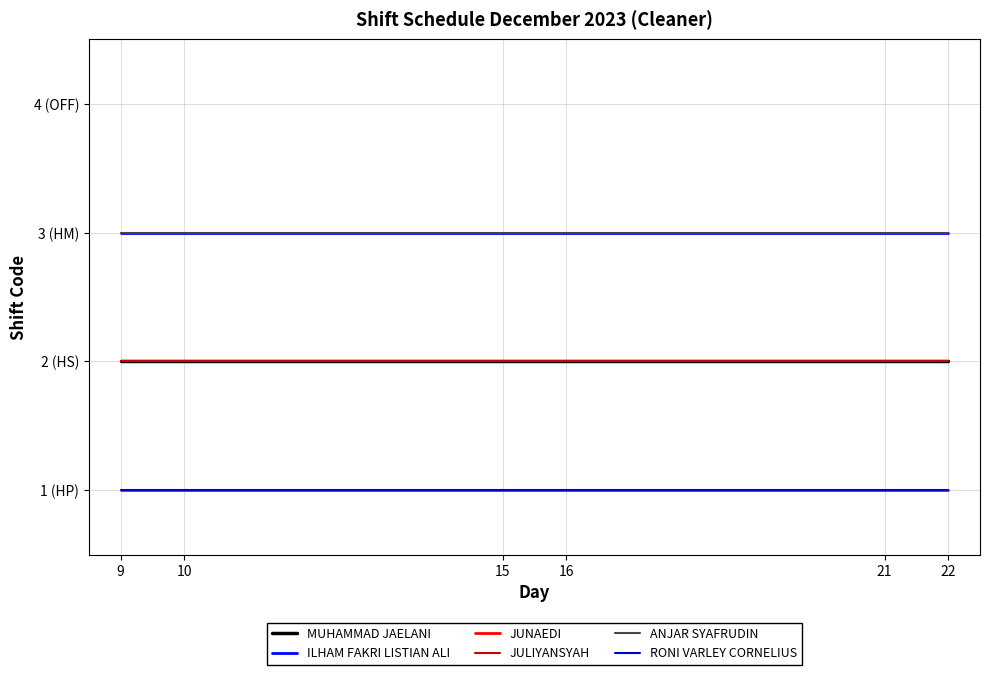

Does the chart display data point markers on the line(s)?

No